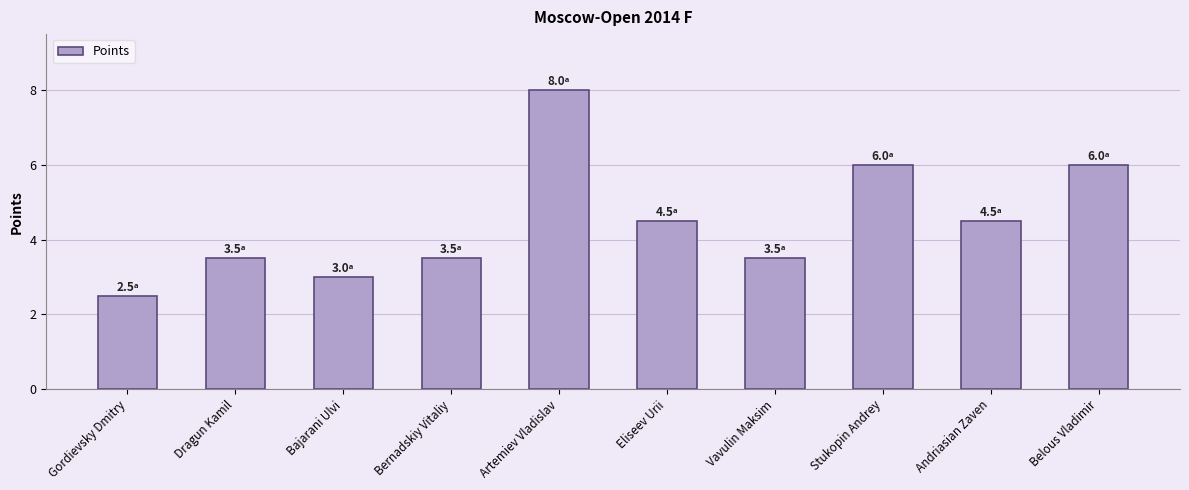

Reading left to right, what are all the values shown in this chart?

2.5	3.5	3.0	3.5	8.0	4.5	3.5	6.0	4.5	6.0